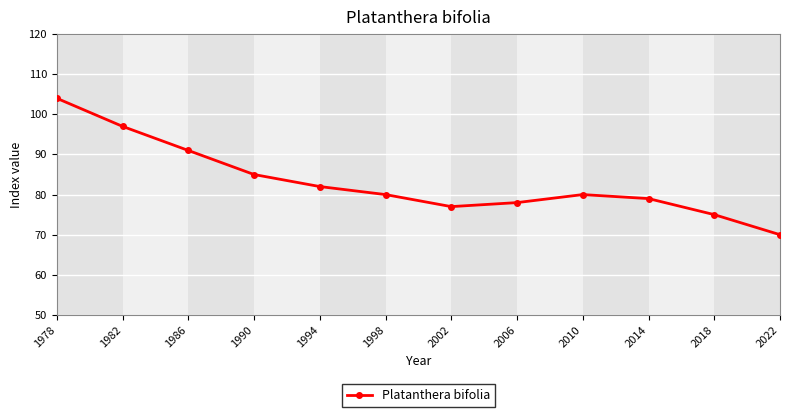

The value at 2010 is 80. True or false?

True